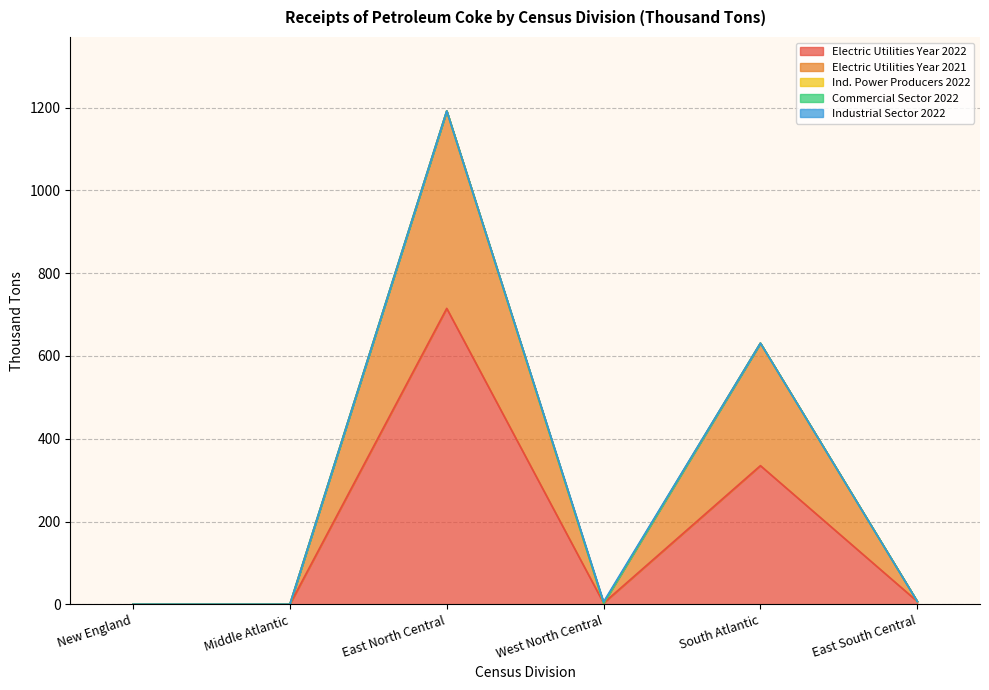

True or false: Electric Utilities Year 2022 has a value of 497 at Middle Atlantic.

False